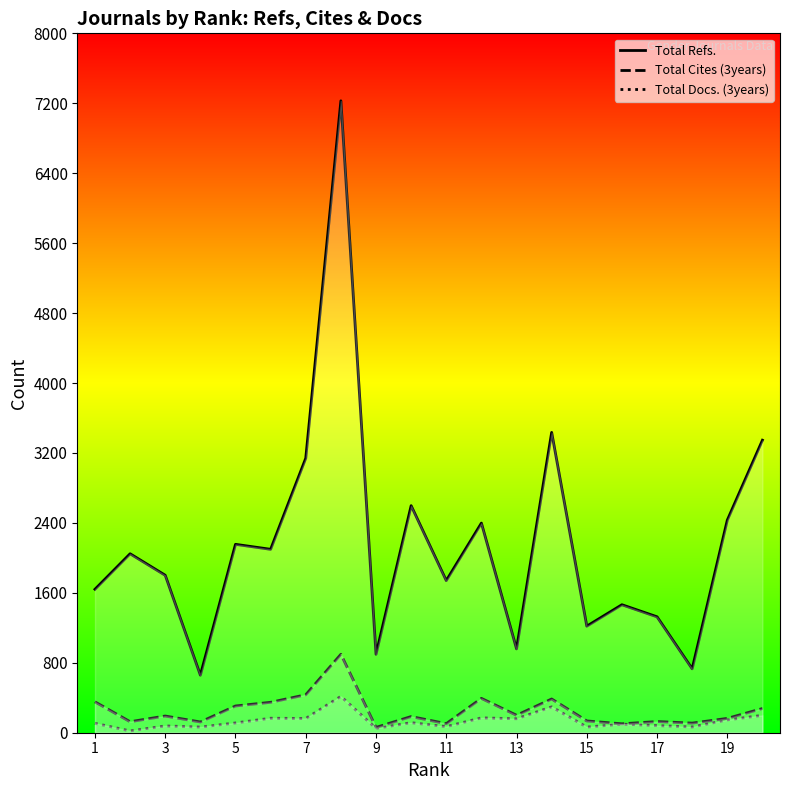

Does the chart have visible grid lines?

No